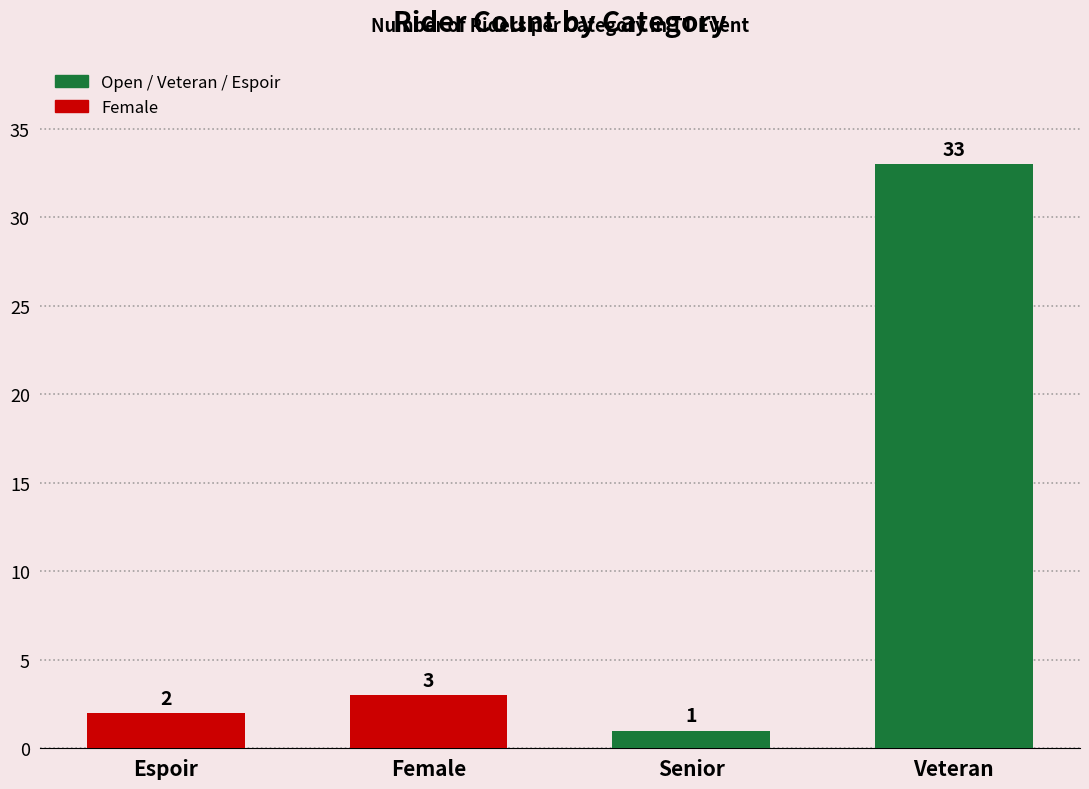

What is the label of the 3rd bar from the right?

Female